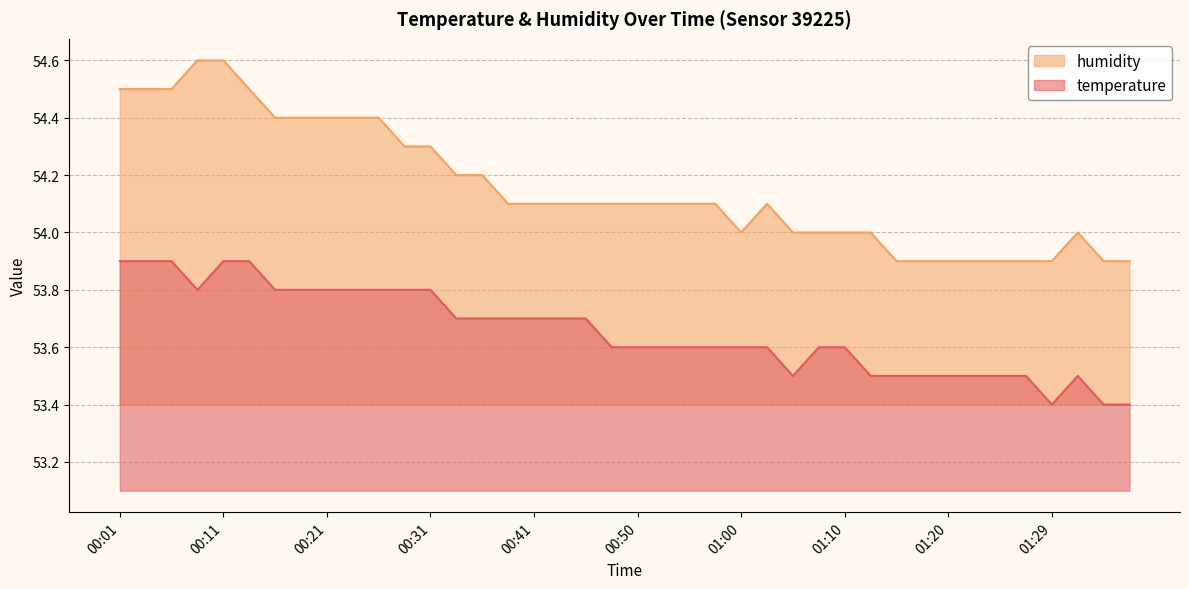

How many interior local peaks does the temperature series have?

1